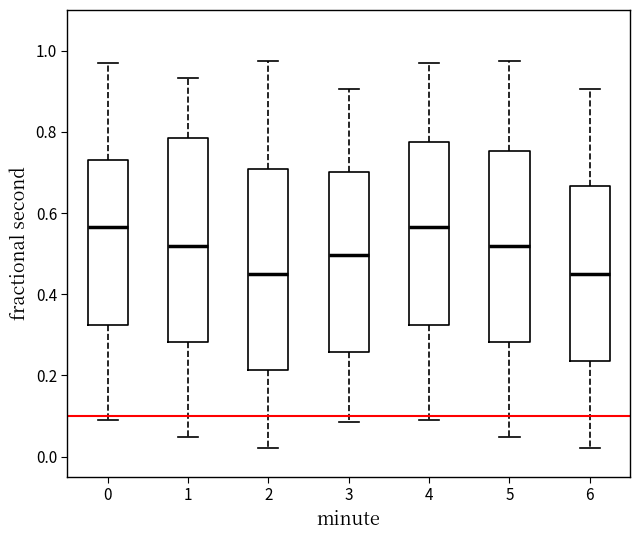

Reading left to right, transcribe this box plot: for each box, give where its median line is, the range the box spans, and where its two whiskers end, as read against the y-axis. The values are not printed on the chart, so give them approximately, as read against the axis.

0: median 0.56, box 0.32 to 0.74, whiskers 0.08 to 0.98
1: median 0.52, box 0.28 to 0.78, whiskers 0.04 to 0.94
2: median 0.44, box 0.22 to 0.70, whiskers 0.02 to 0.98
3: median 0.50, box 0.26 to 0.70, whiskers 0.08 to 0.90
4: median 0.56, box 0.32 to 0.78, whiskers 0.08 to 0.98
5: median 0.52, box 0.28 to 0.76, whiskers 0.04 to 0.98
6: median 0.44, box 0.24 to 0.66, whiskers 0.02 to 0.90